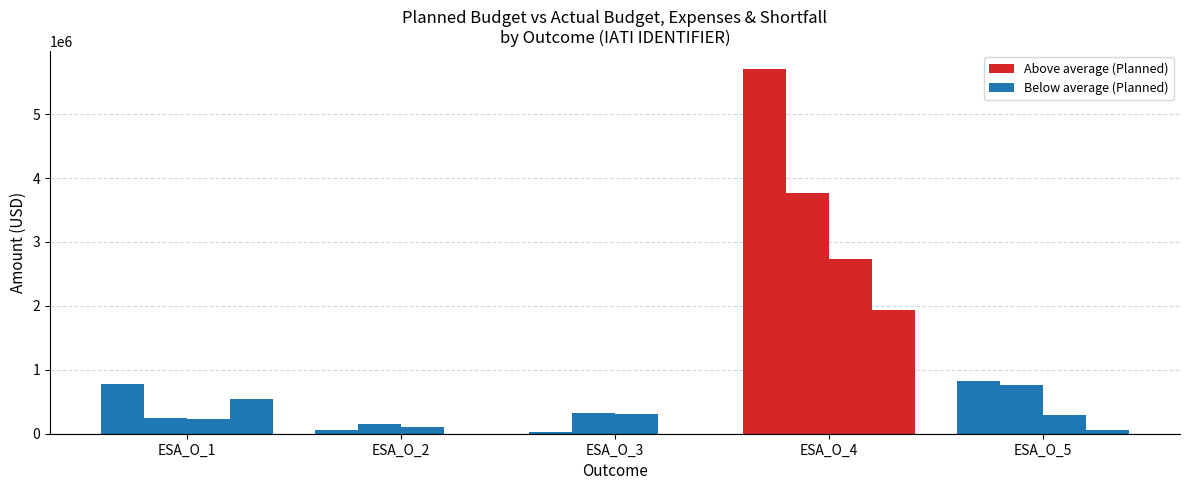

Reading right to left, list all the values displayed in this chart.

Planned Budget: ESA_O_5=824066.0	ESA_O_4=5698556.0	ESA_O_3=31001.0	ESA_O_2=52000.0	ESA_O_1=774285.0
Actual Budget: ESA_O_5=766330.9	ESA_O_4=3768493.8	ESA_O_3=318267.2	ESA_O_2=147600.0	ESA_O_1=238790.9
Expenses: ESA_O_5=291002.8	ESA_O_4=2734046.5	ESA_O_3=311919.1	ESA_O_2=97920.4	ESA_O_1=225767.5
Shortfall: ESA_O_5=57735.1	ESA_O_4=1930062.2	ESA_O_3=0.0	ESA_O_2=0.0	ESA_O_1=535494.1